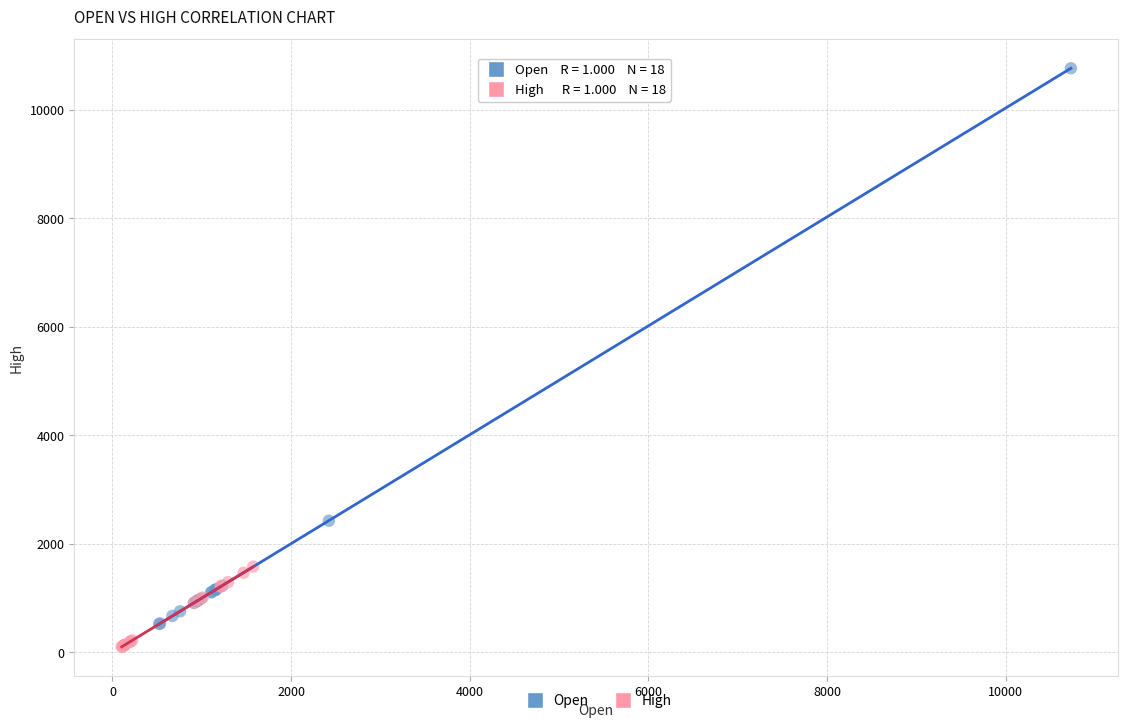

Which series has the widest spread of Y values?

Open